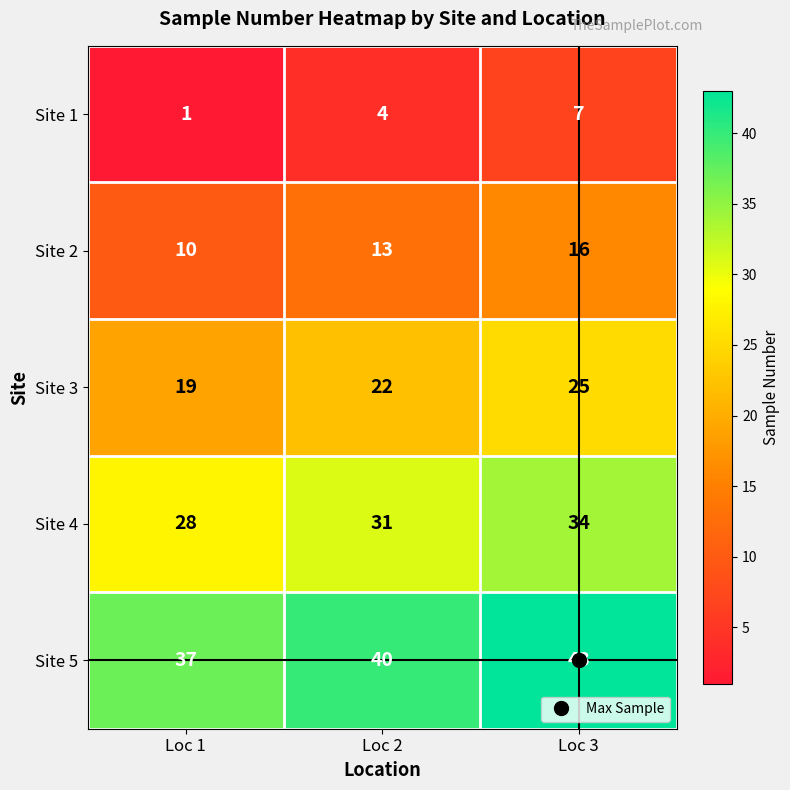

How many values in the Site 4 series are below 31?

1